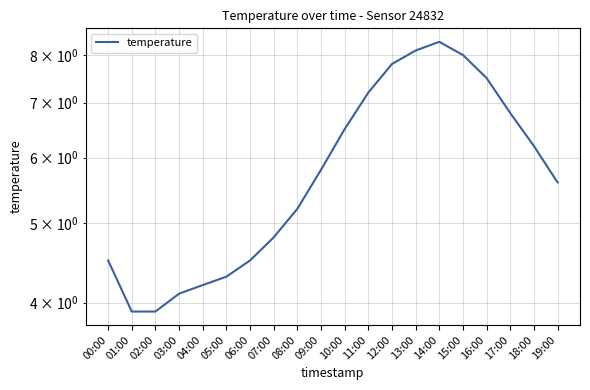

Is it true that the value at 03:00 is 4.1?

True